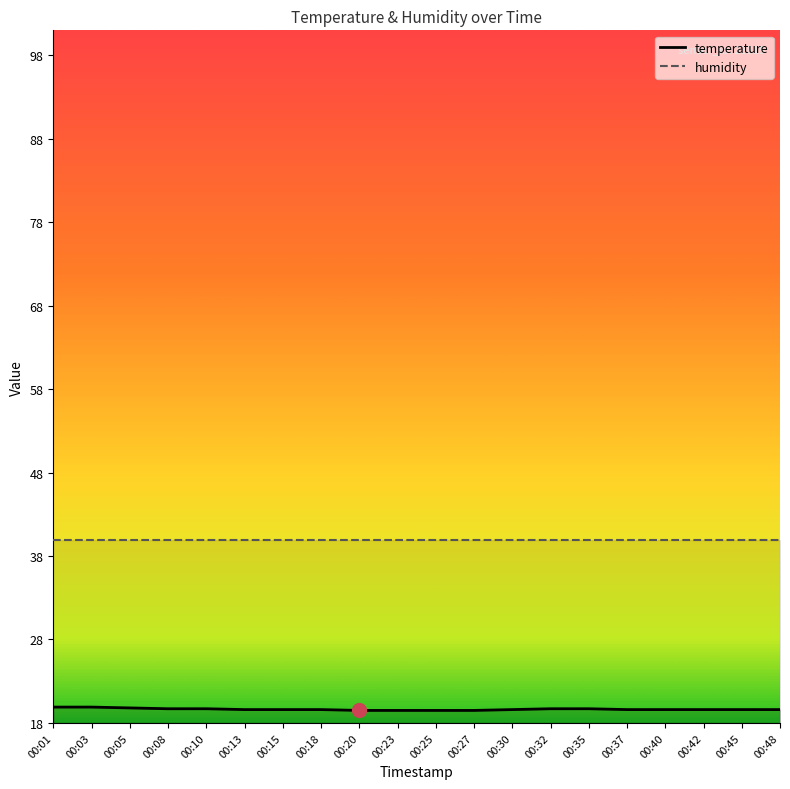

What is the minimum value shown in the chart?

19.5